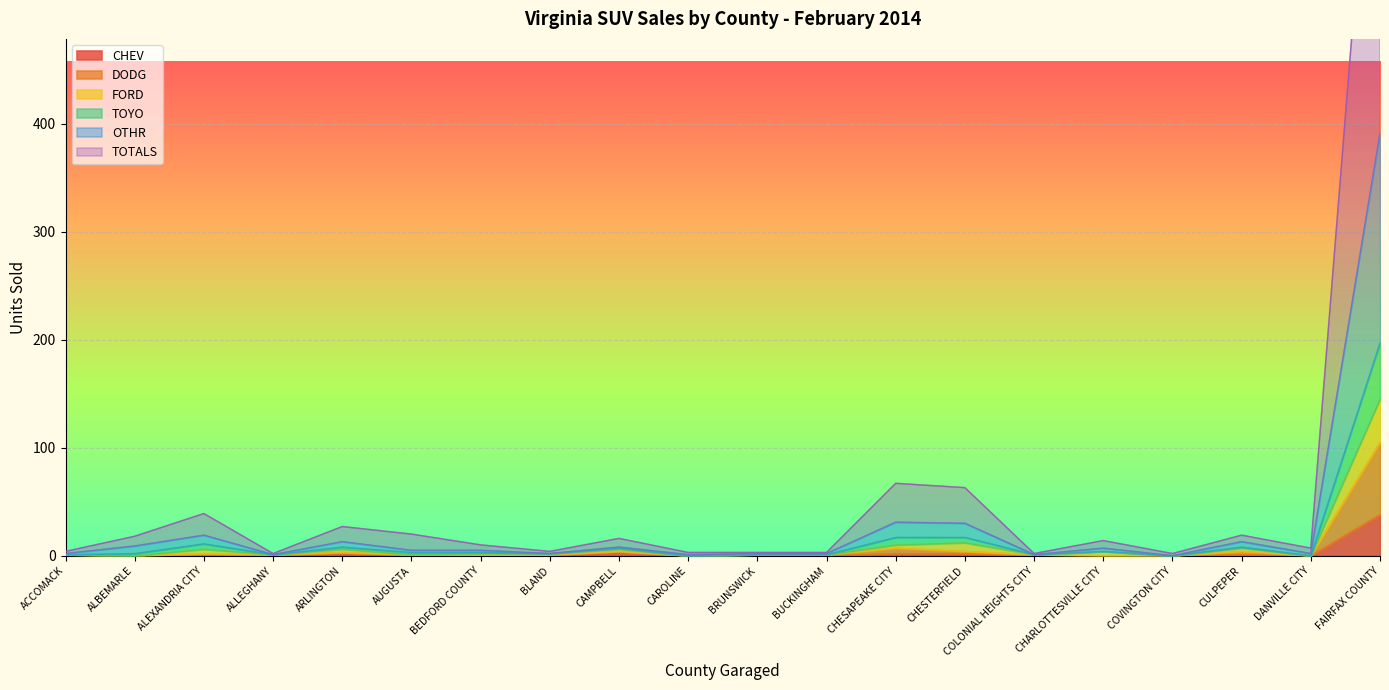

The value of CHEV at BUCKINGHAM is 0. True or false?

True